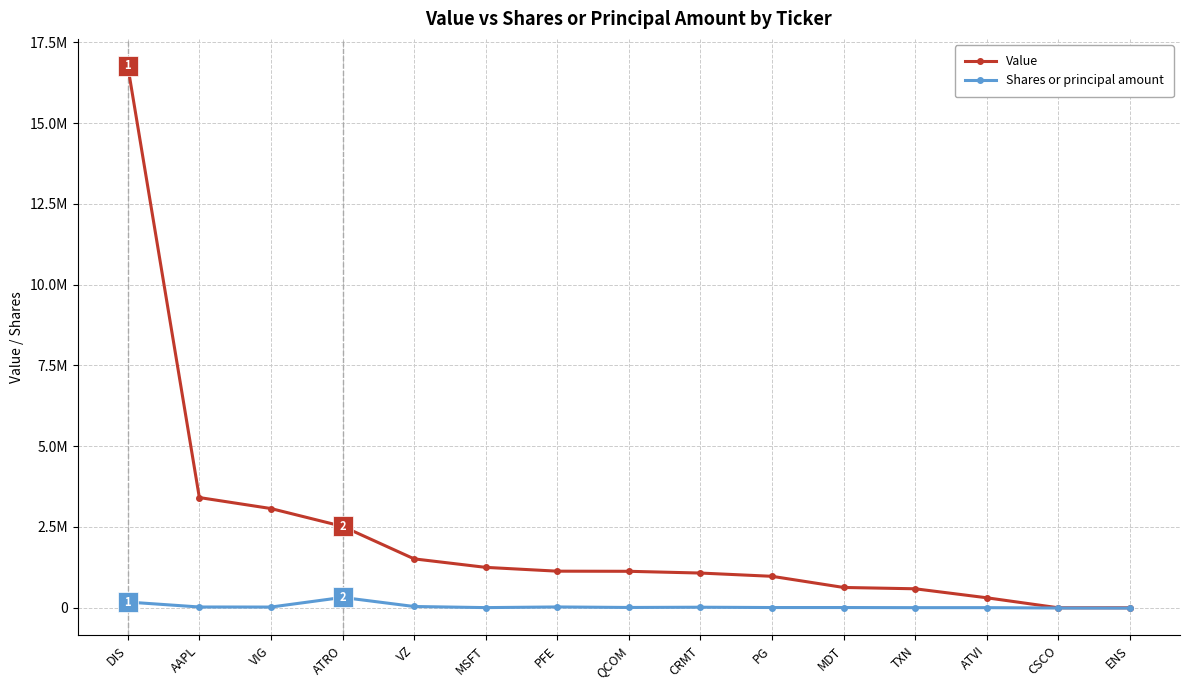

What is the difference between the maximum and minimum values in the Value series?

16765000